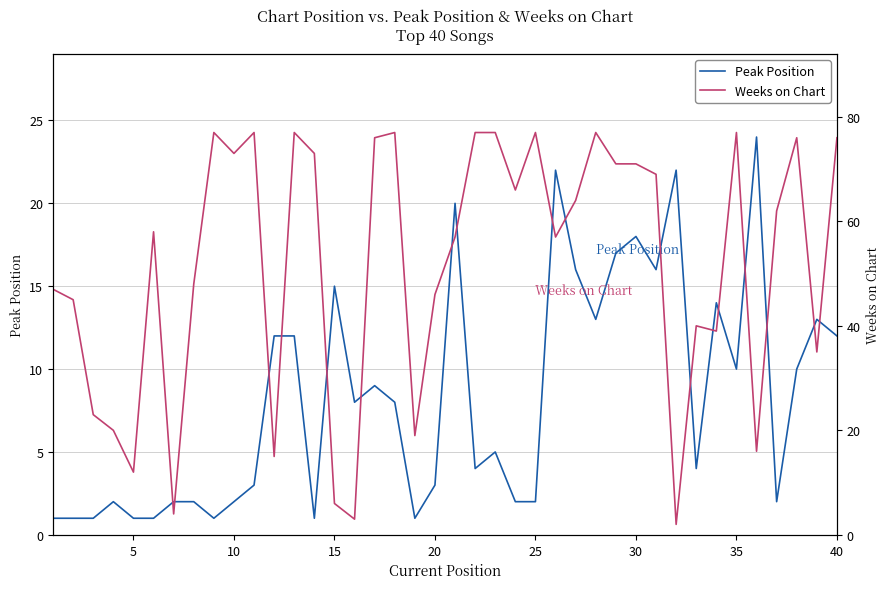

What is the sum of all Weeks on Chart values?

2062